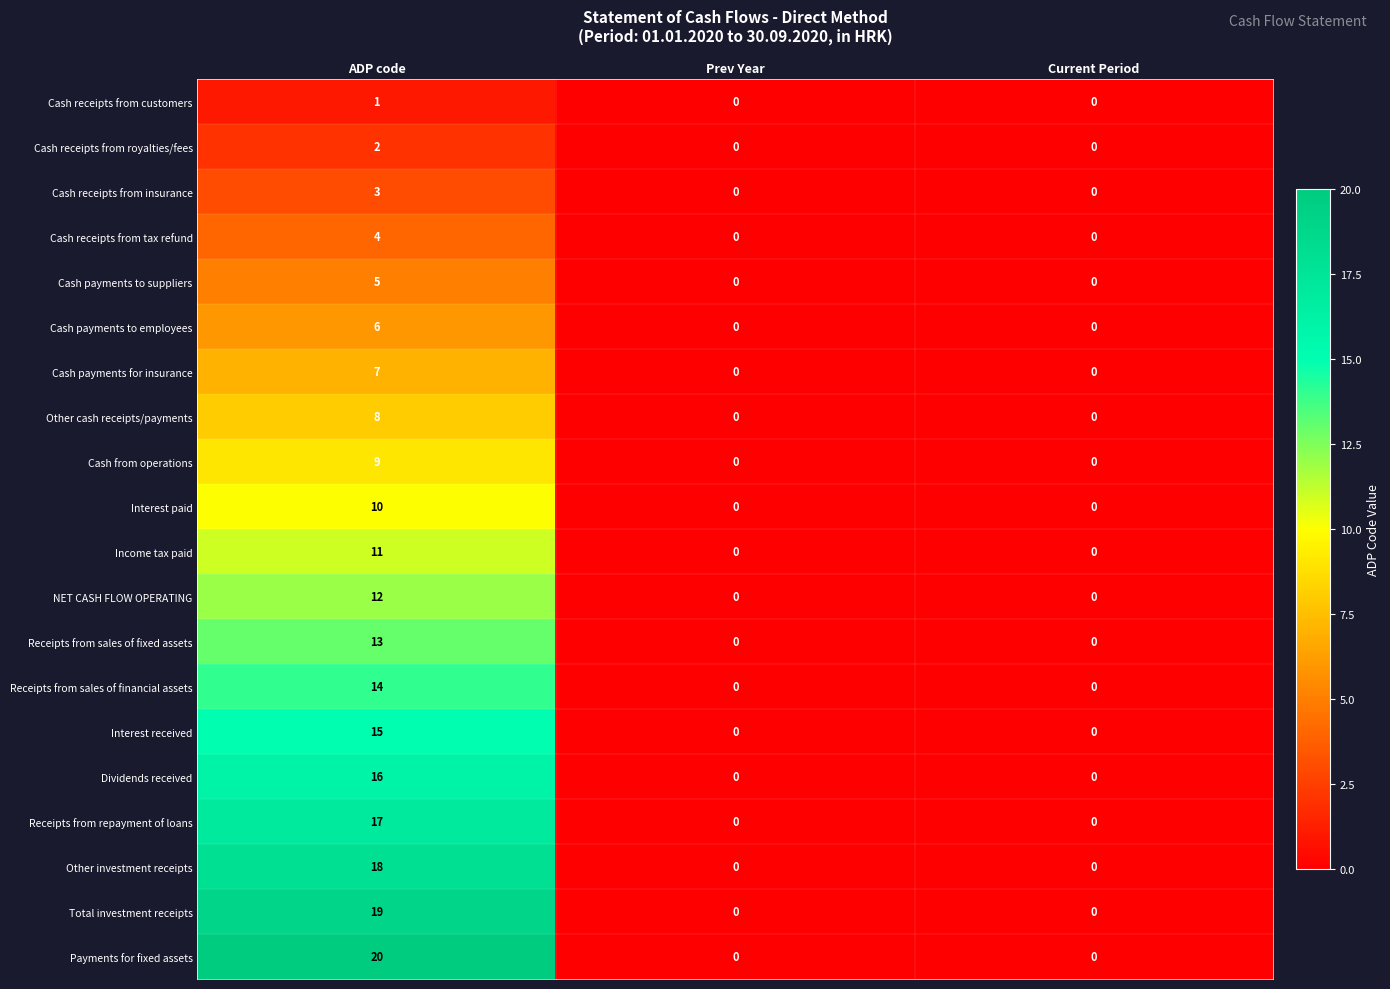

The value of Receipts from repayment of loans at Current Period is -10. True or false?

False